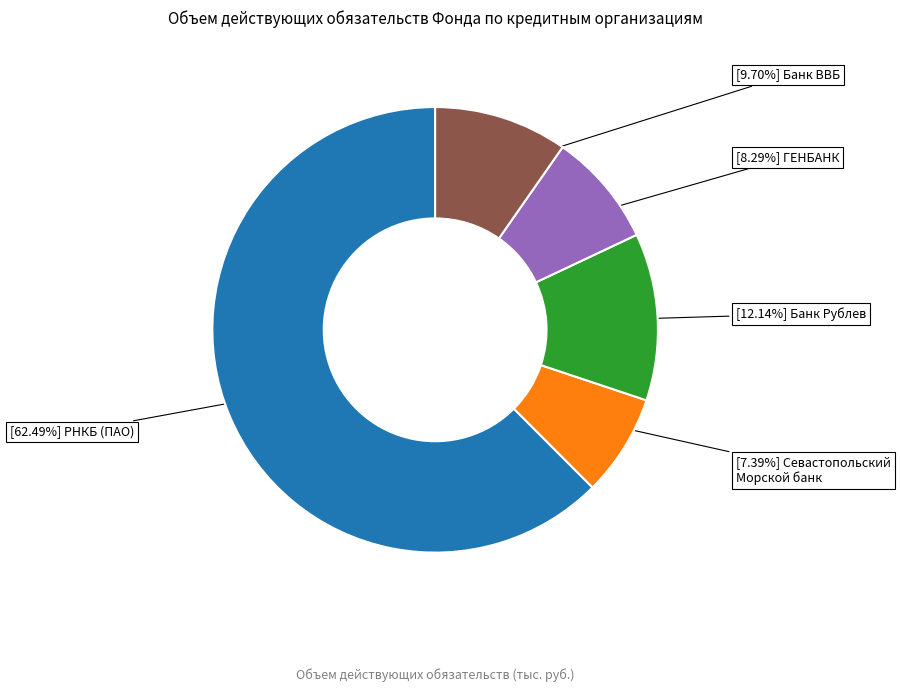

Does any single category account for the majority?

Yes